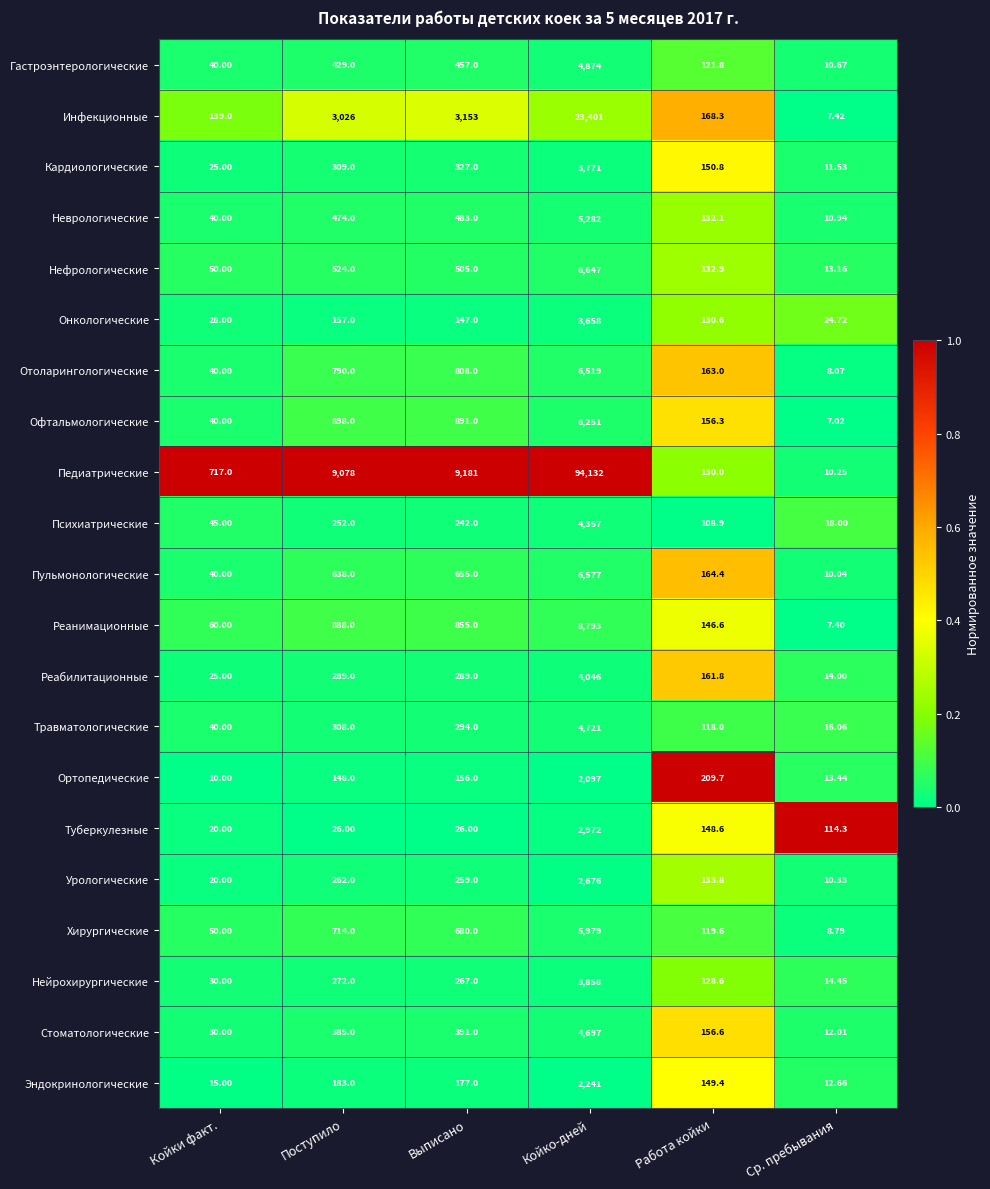

Is the value of Эндокринологические at Койко-дней greater than the value of Нефрологические at Койки факт.?

Yes